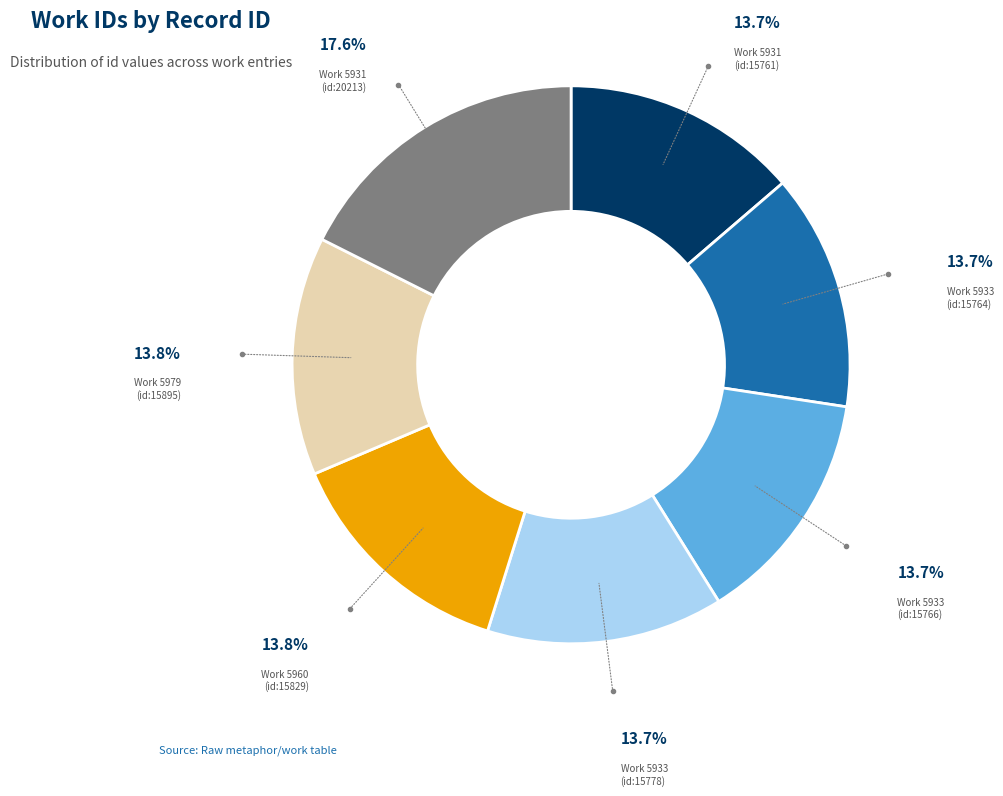

Is there any slice that represents more than half of the pie?

No